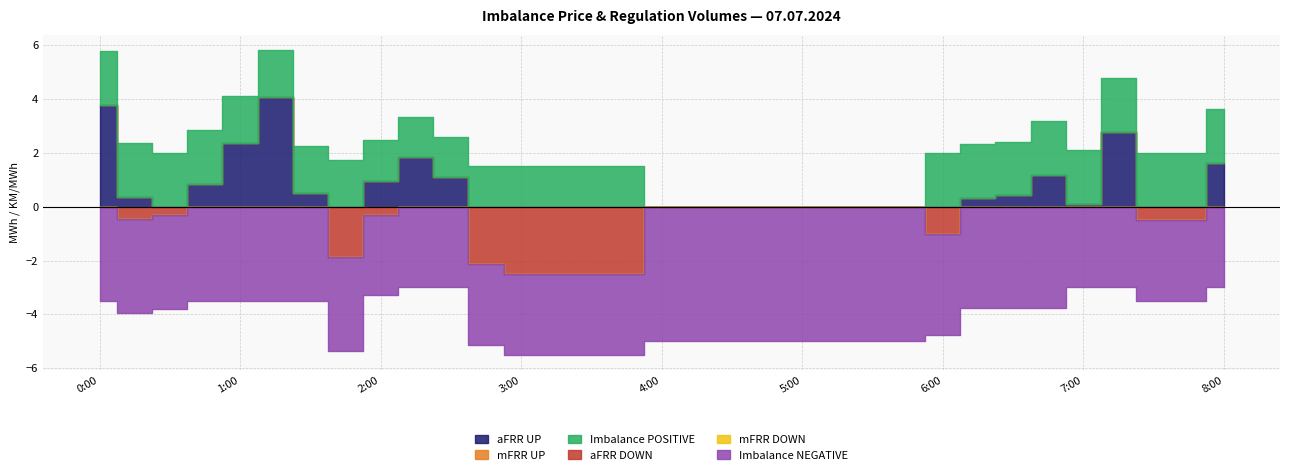

Count the number of data series in this chart.

6